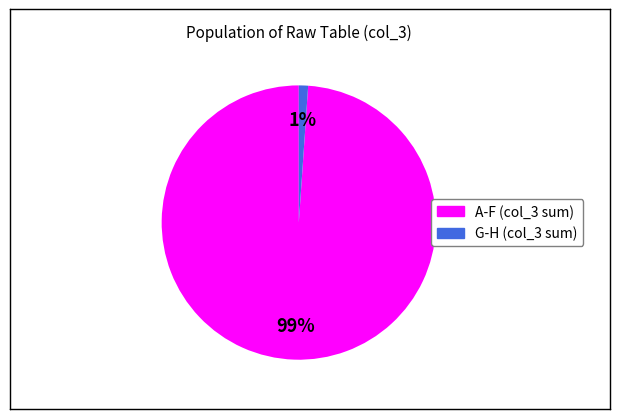

How many segments does this pie chart have?

2